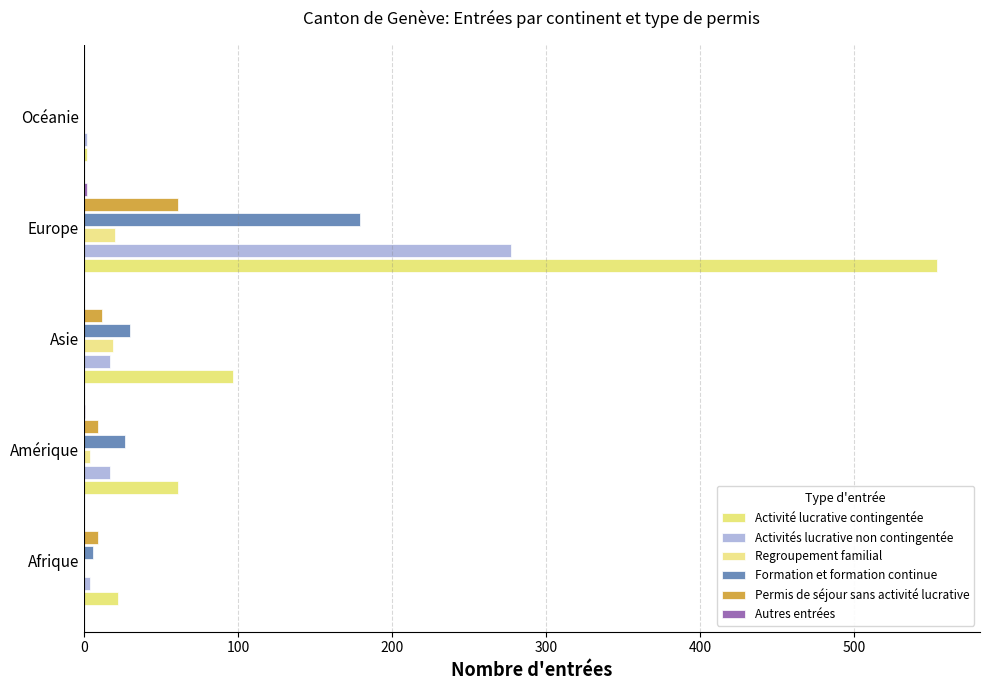

Count the number of categories in the chart.

5